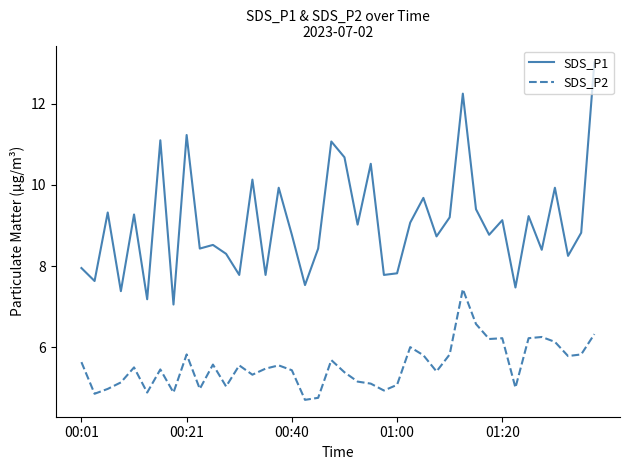

What is the difference between the maximum and minimum values in the SDS_P2 series?

2.7